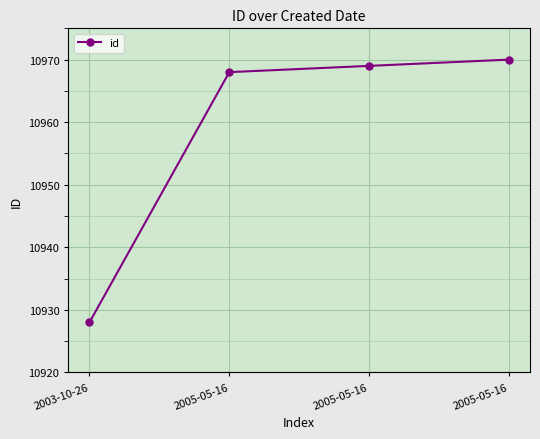

Rank the categories by value from highest to lowest.

2005-05-16, 2005-05-16, 2005-05-16, 2003-10-26